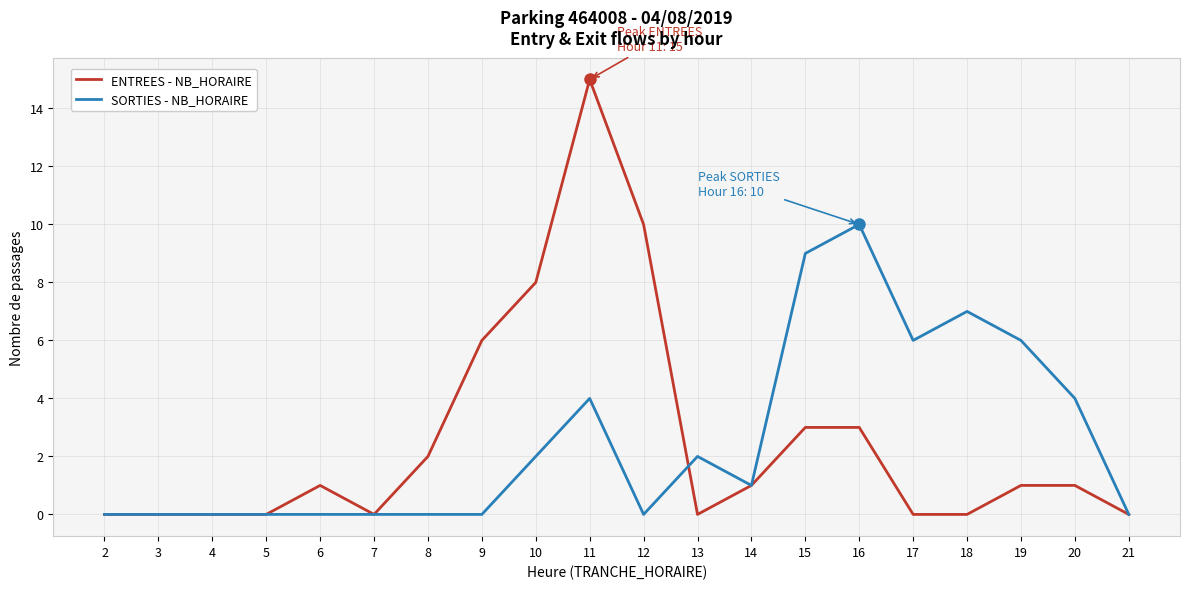

Is it true that SORTIES - NB_HORAIRE equals -3 at 5?

False